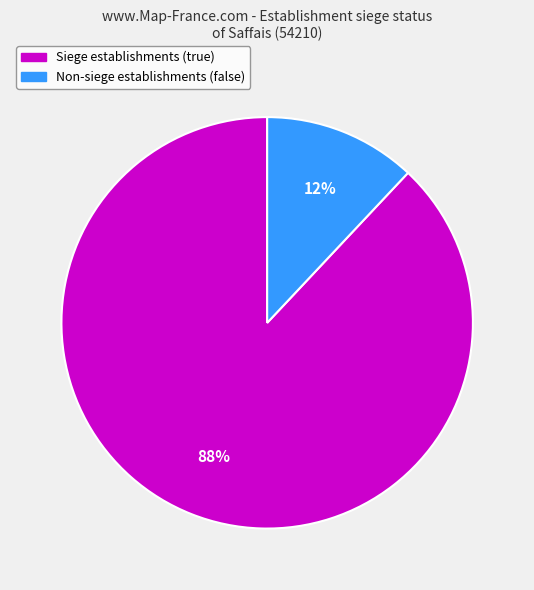

Count the number of slices in the pie.

2